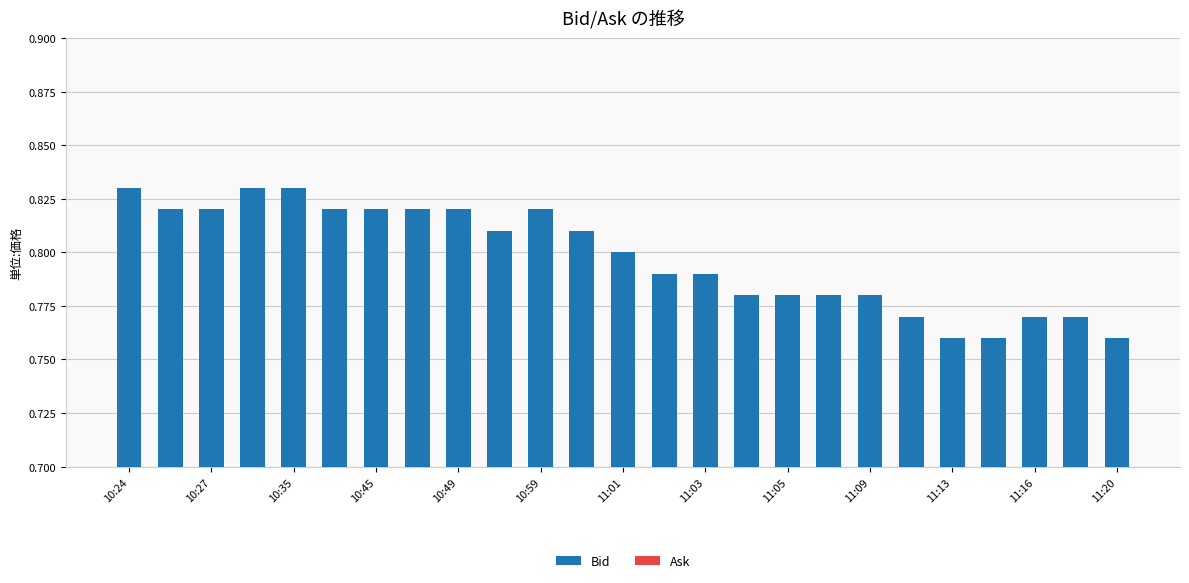

How many values are between 0 and 1?

25